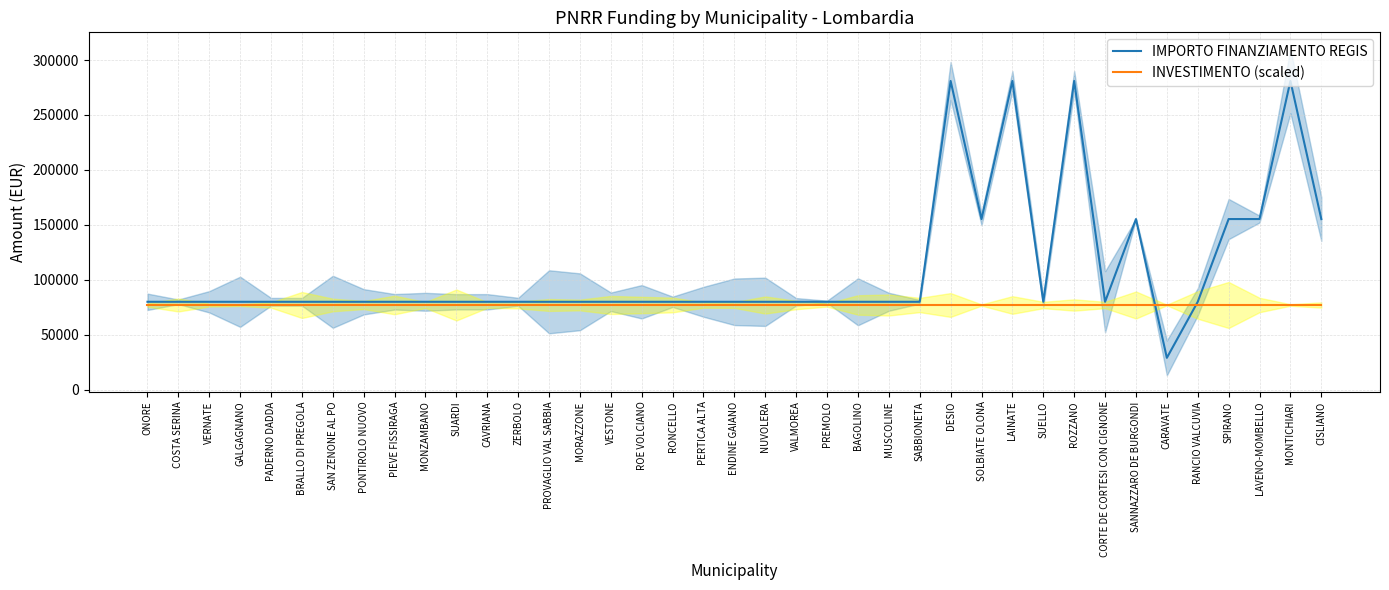

What is the minimum value for IMPORTO FINANZIAMENTO REGIS?

28902